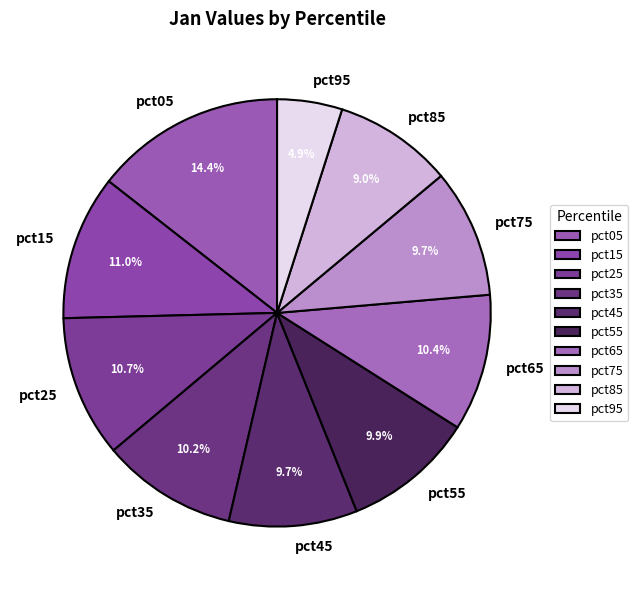

The pct05 slice represents 29% of the pie. True or false?

False